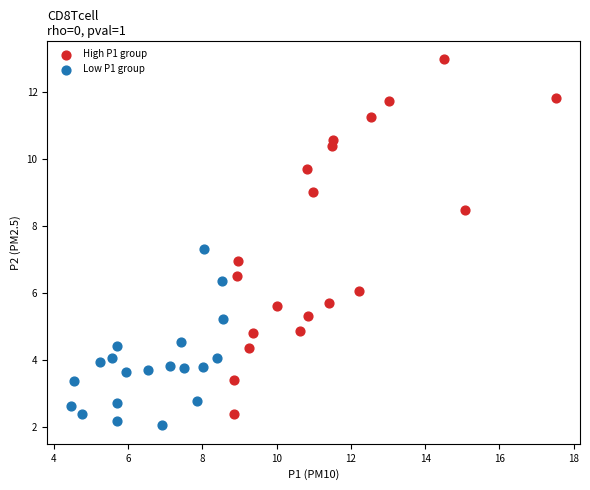

Which series contains the highest Y value?

High P1 group